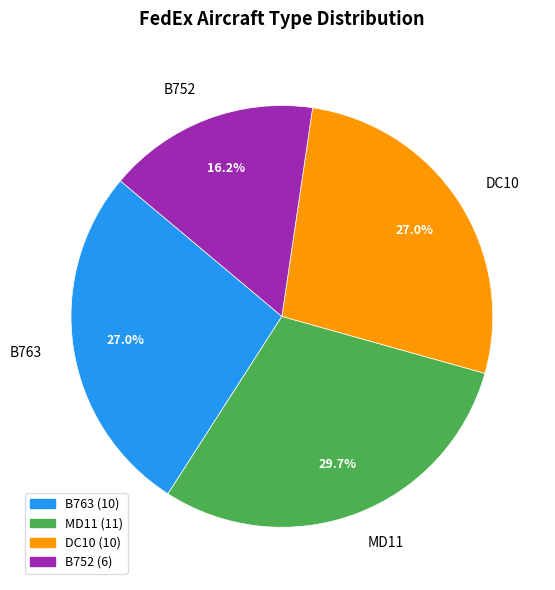

Does any single category account for the majority?

No